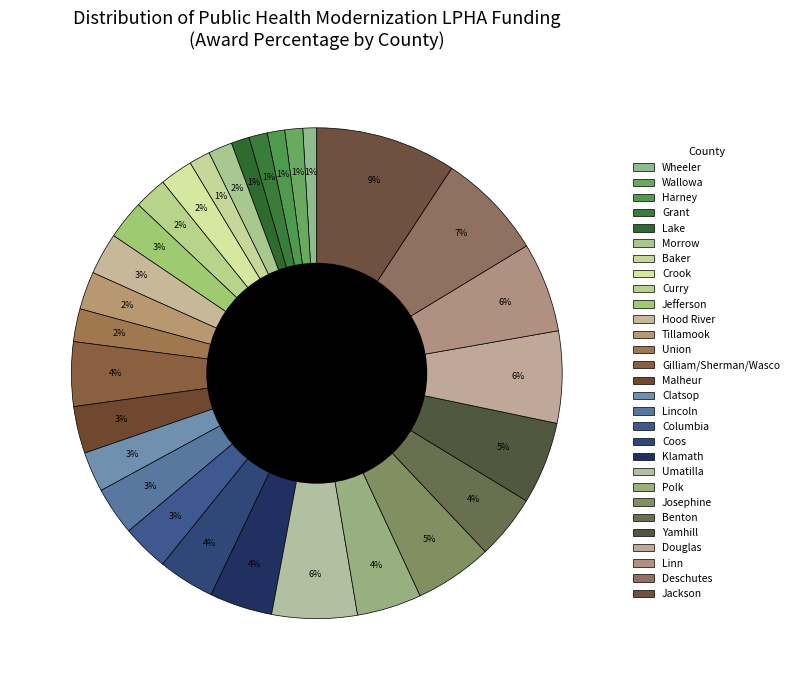

Which slice is the largest?

Jackson